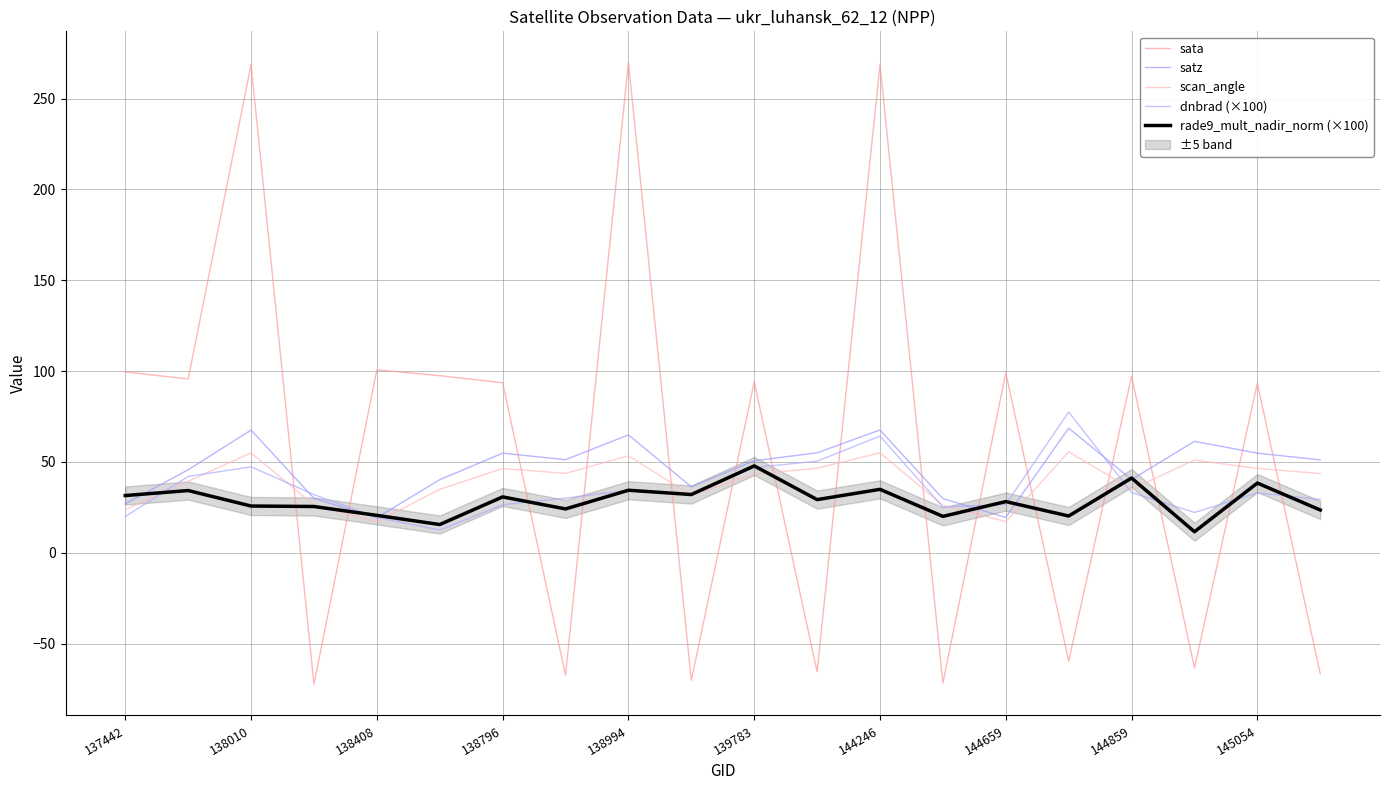

How many values in the scan_angle series are below 43?

9